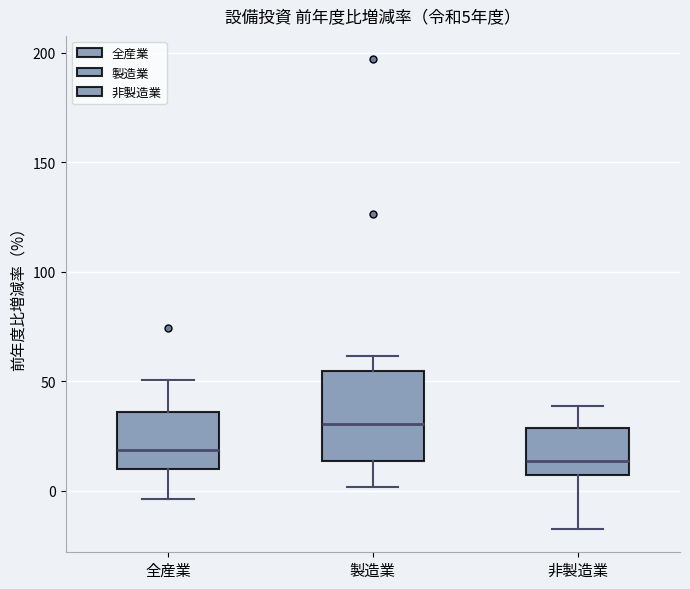

Which box's median line is the highest?

製造業